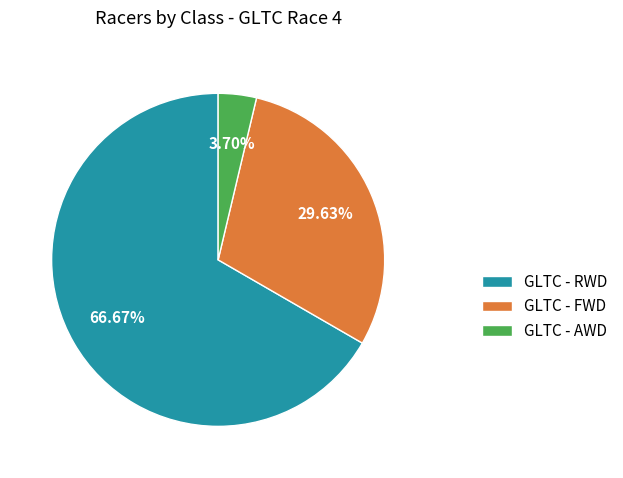

Approximately how many times larger is the value at GLTC - FWD compared to GLTC - RWD?

0.4